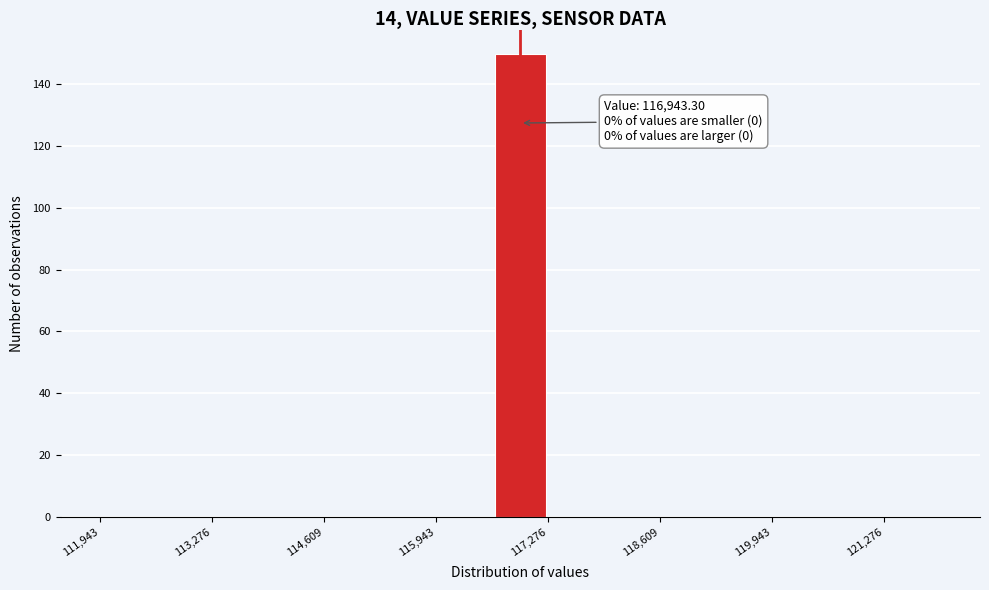

Read against the x-axis, roughly where is the centre of the tallest bar?

117000